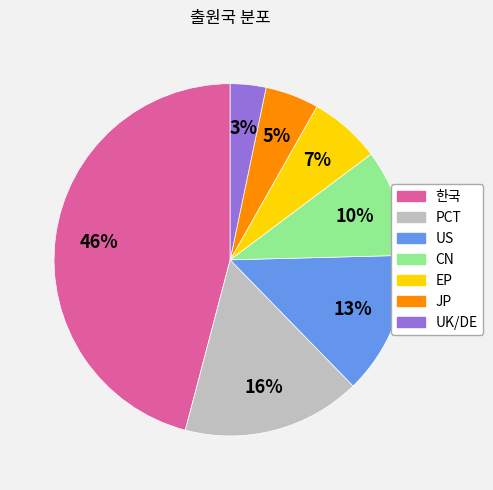

Is it true that 한국 is 46% of the pie?

True